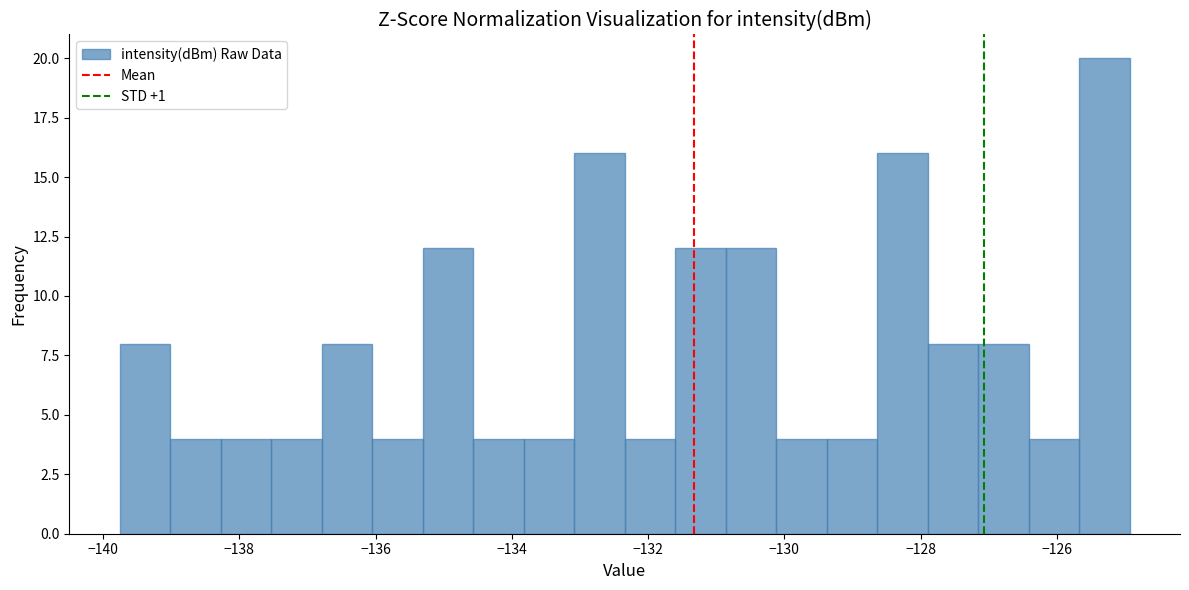

Read against the x-axis, roughly where is the centre of the tallest bar?

-125.4